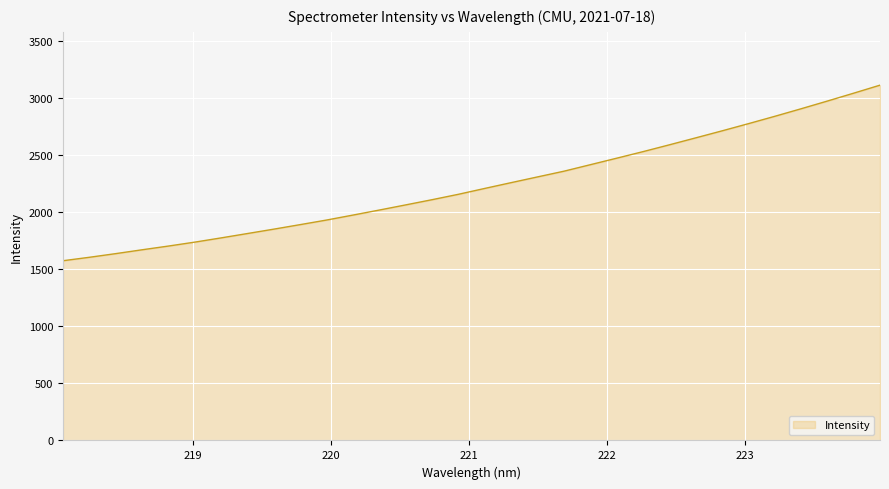

How many distinct data groups are displayed?

1